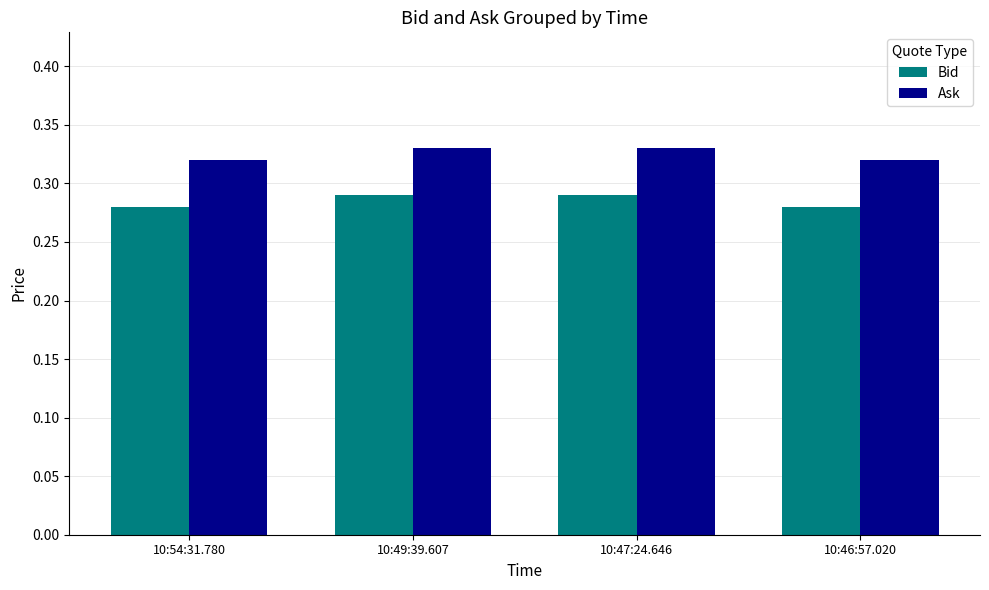

List the series in order of their peak value, lowest first.

Bid, Ask